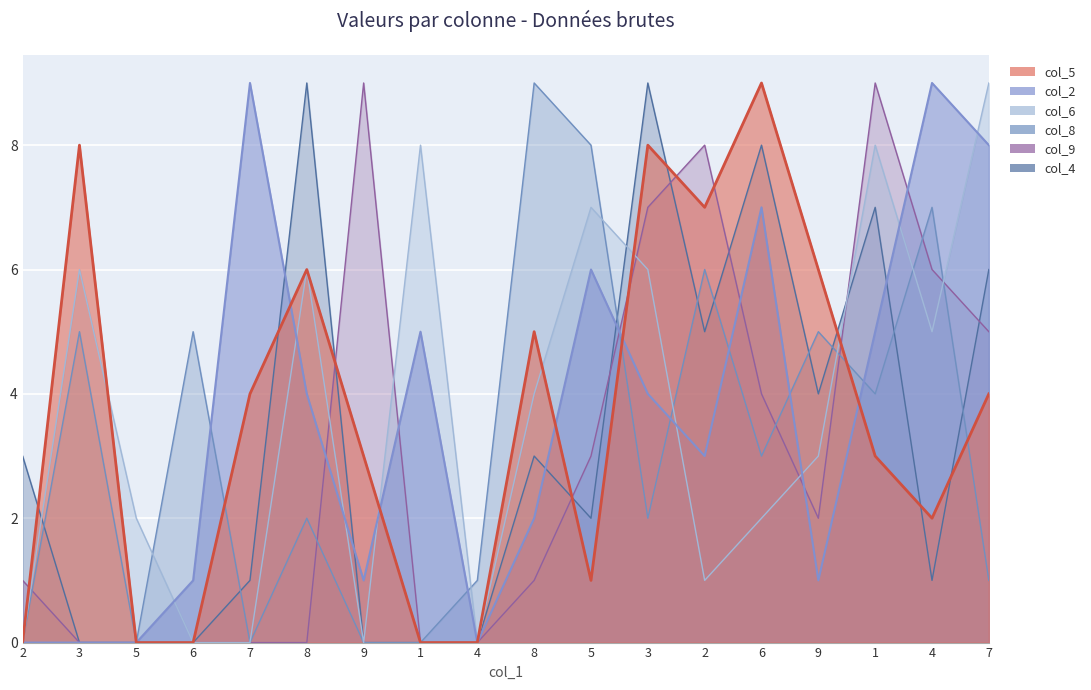

What is the sum of all col_5 values?

66